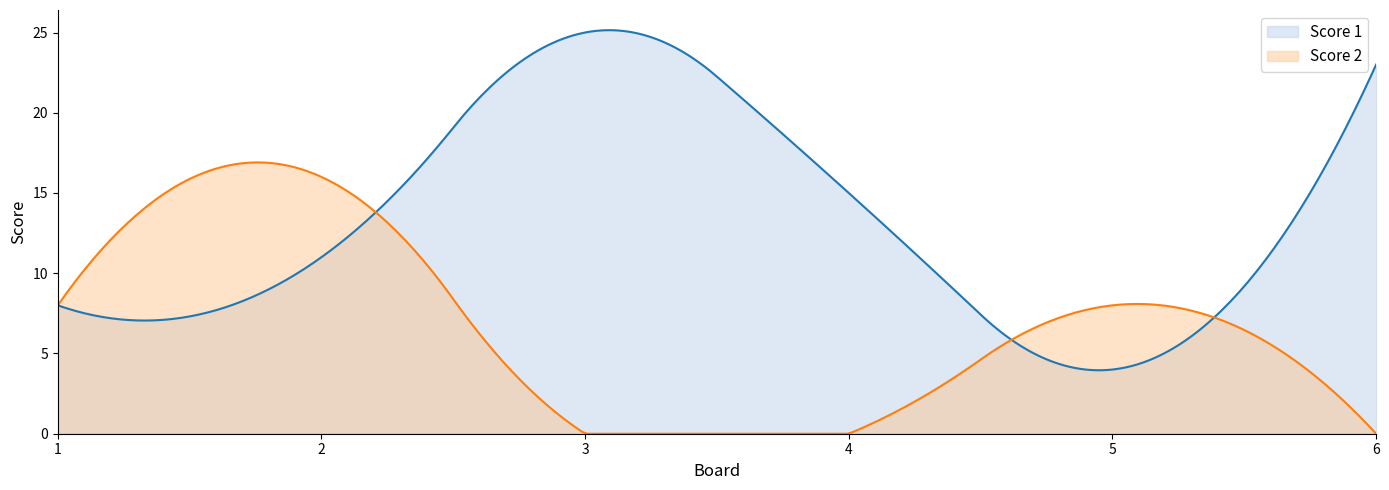

What is the difference between the Score 1 values at 6 and 5?

19